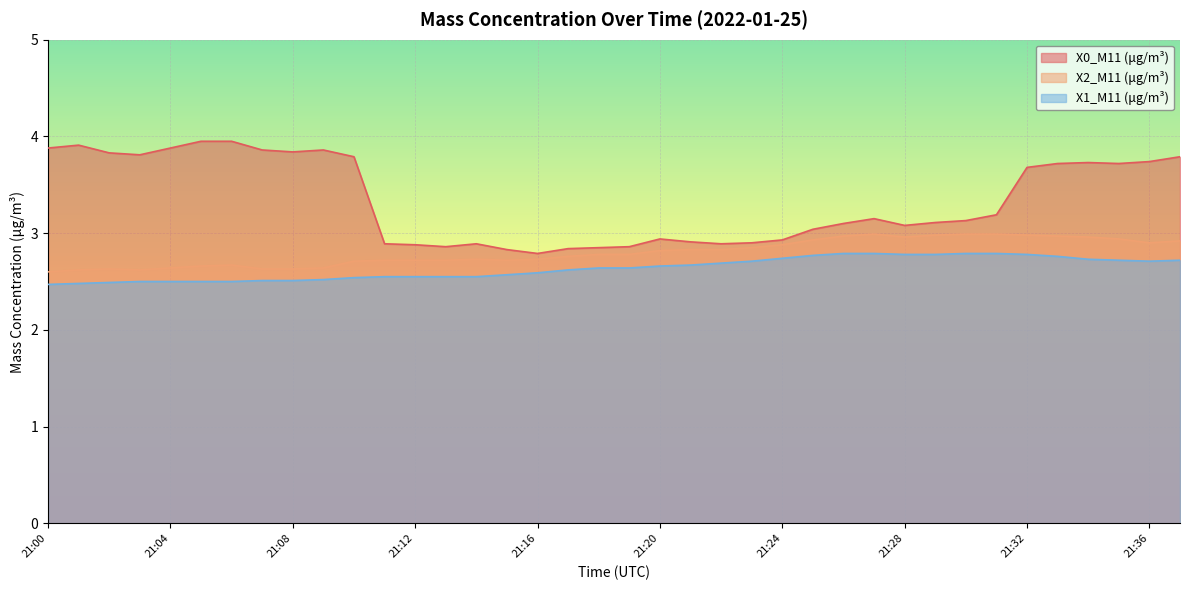

How many lines are shown in the chart?

3